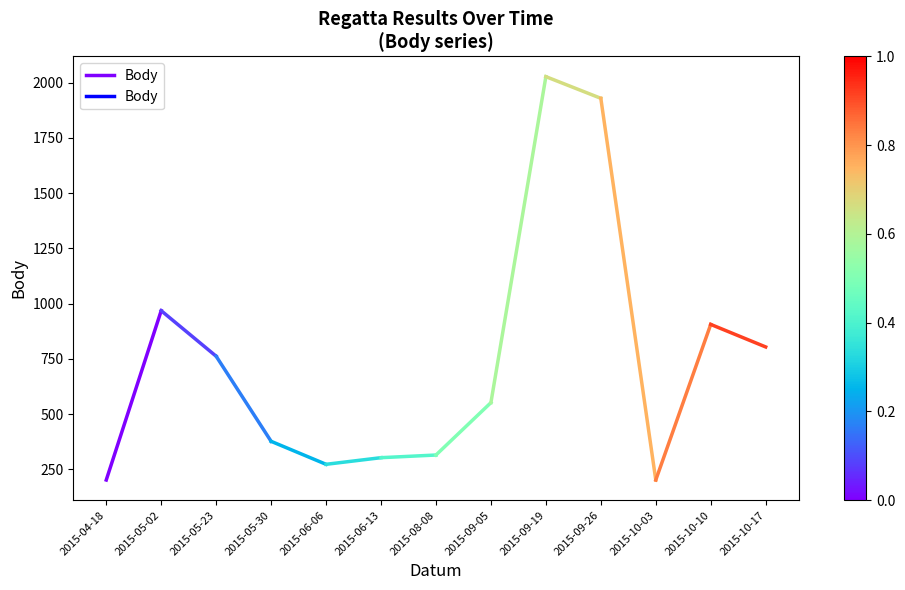

Rank the categories by value from highest to lowest.

2015-05-02, 2015-04-18